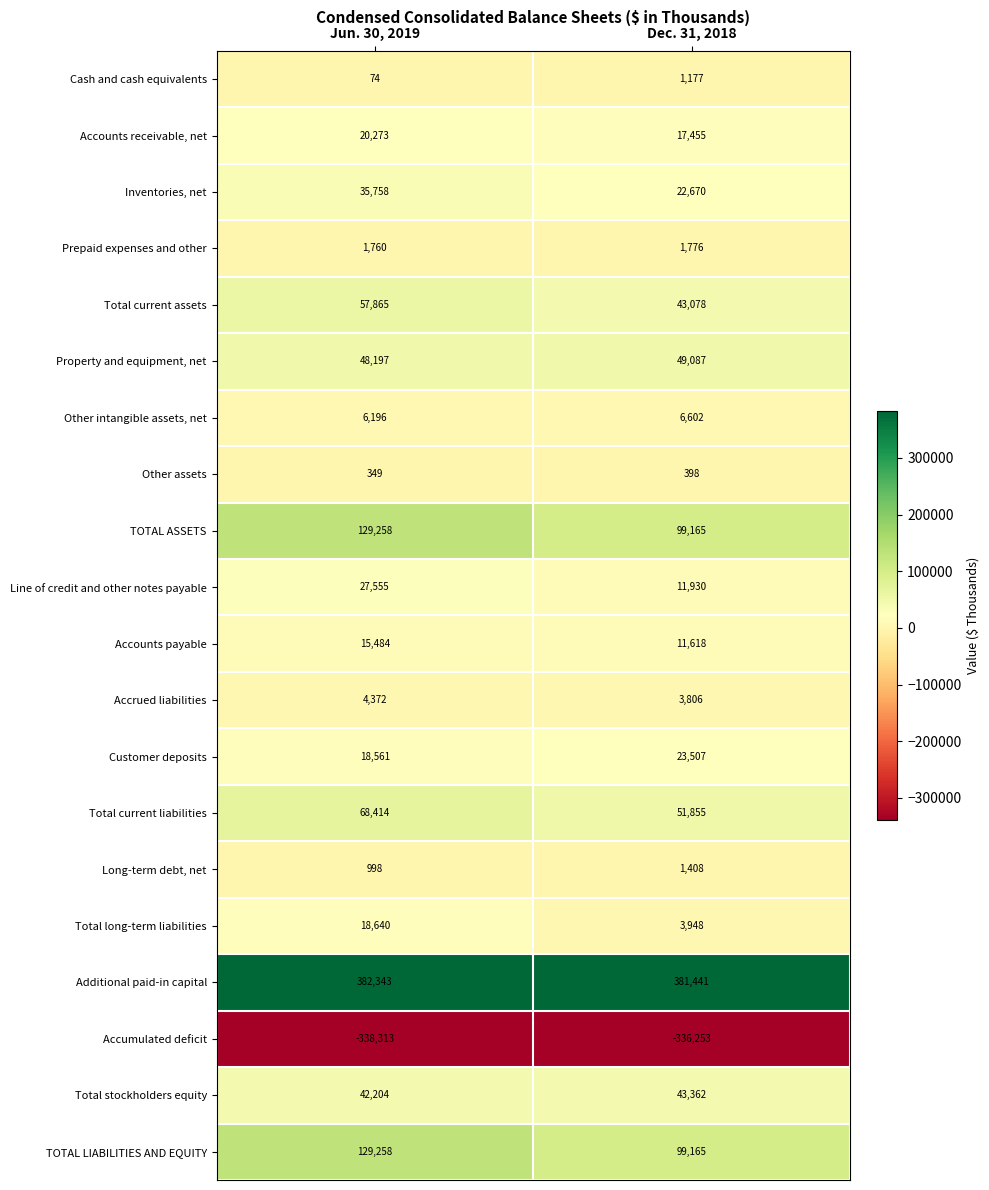

Read the Additional paid-in capital value at Dec. 31, 2018.

381441